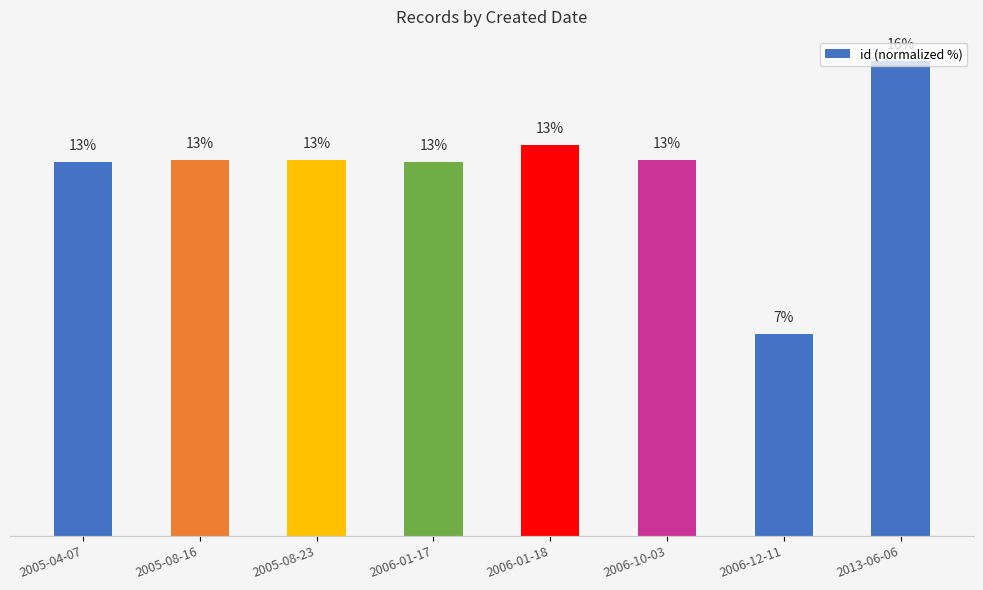

List the labels in order of value, largest first.

2013-06-06, 2006-01-18, 2006-10-03, 2005-08-23, 2005-08-16, 2006-01-17, 2005-04-07, 2006-12-11